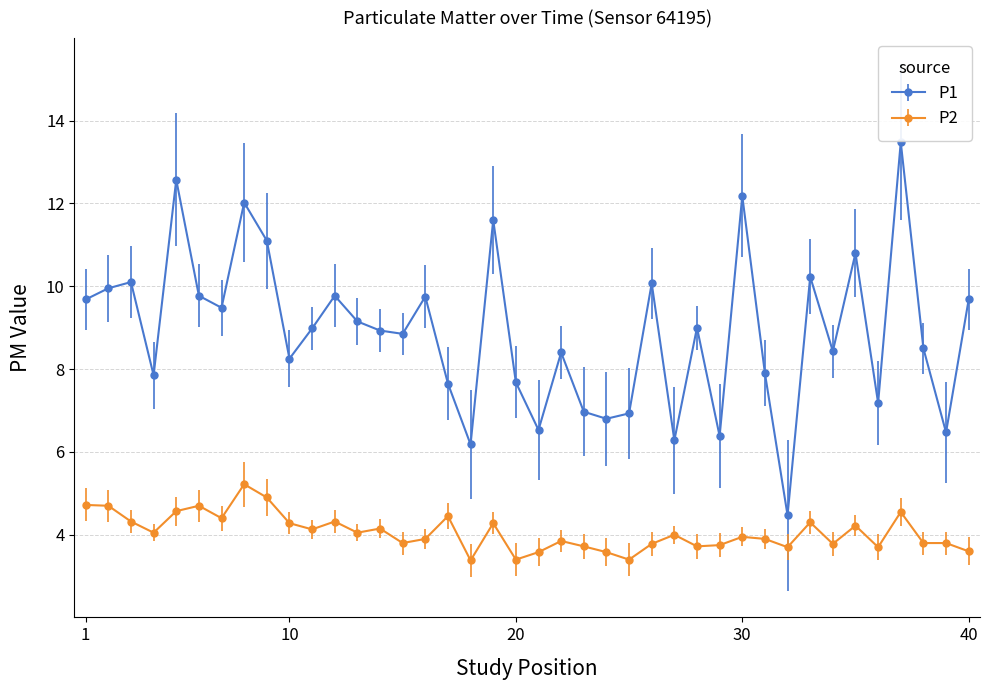

What is the lowest value of the P2 series?

3.4